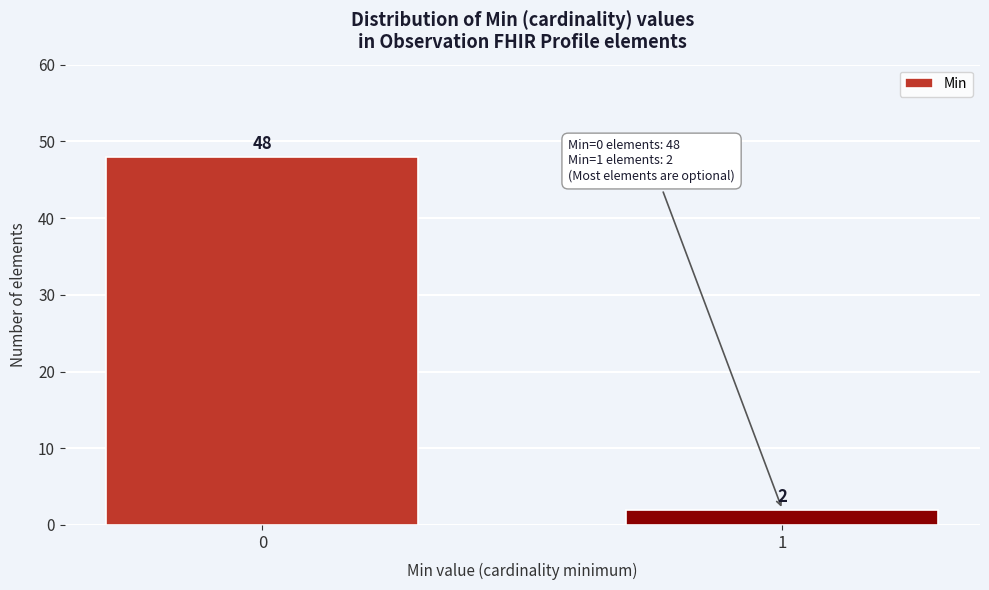

Reading right to left, extract all data points from this chart.

1=2	0=48